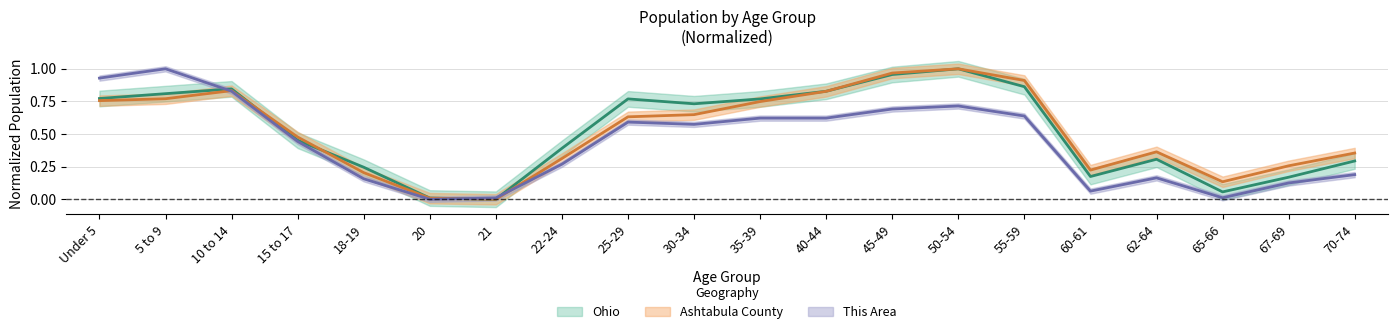

Does the chart display data point markers on the line(s)?

No